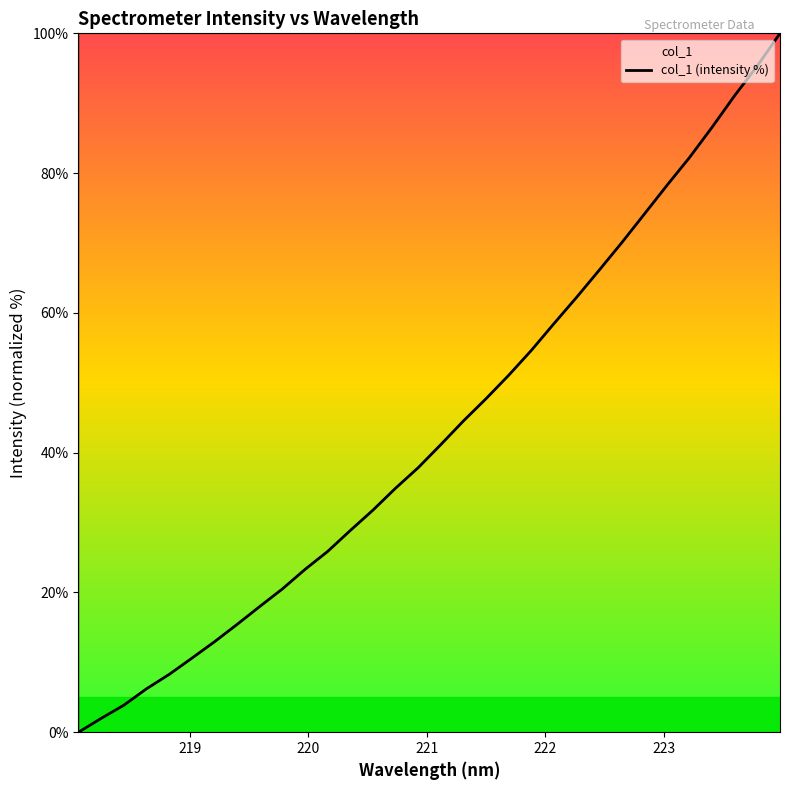

What is the greatest value displayed?

100.0